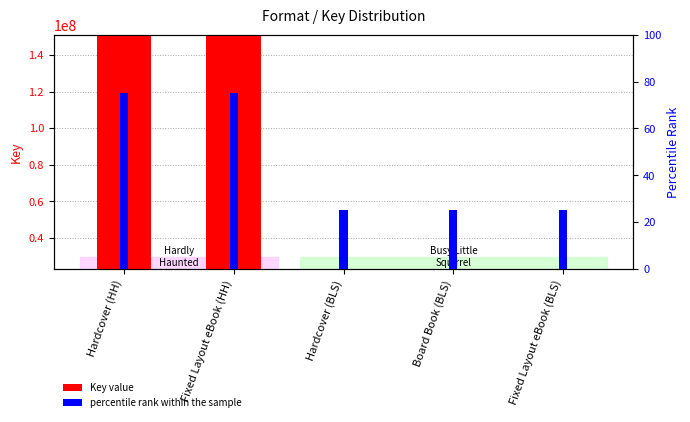

Is the value of Key at Fixed Layout eBook (HH) greater than the value of percentile rank within the sample at Board Book (BLS)?

Yes